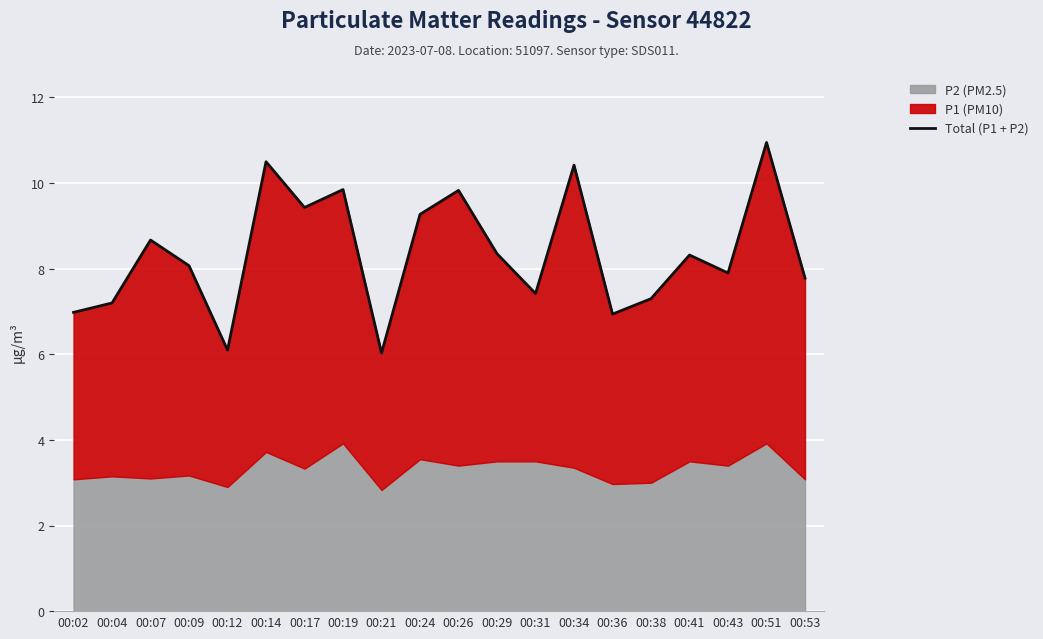

List the labels in order of value, smallest first.

00:21, 00:12, 00:36, 00:02, 00:04, 00:38, 00:31, 00:53, 00:43, 00:09, 00:41, 00:29, 00:07, 00:24, 00:17, 00:26, 00:19, 00:34, 00:14, 00:51